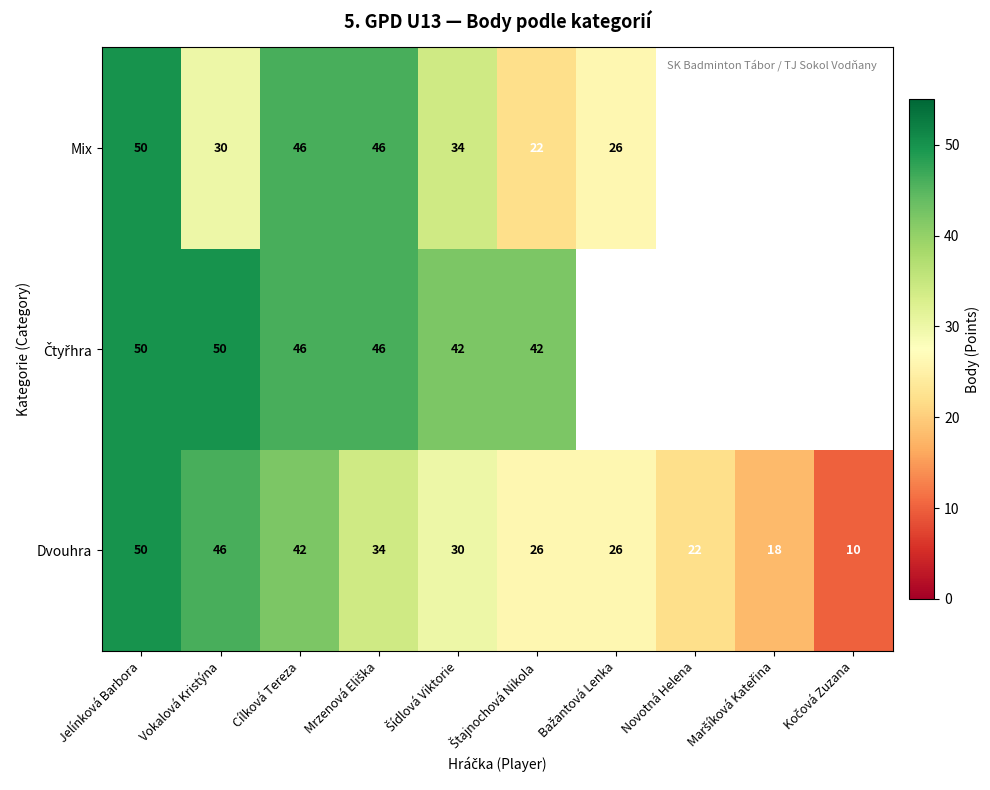

How many Dvouhra values are between 22 and 42?

6